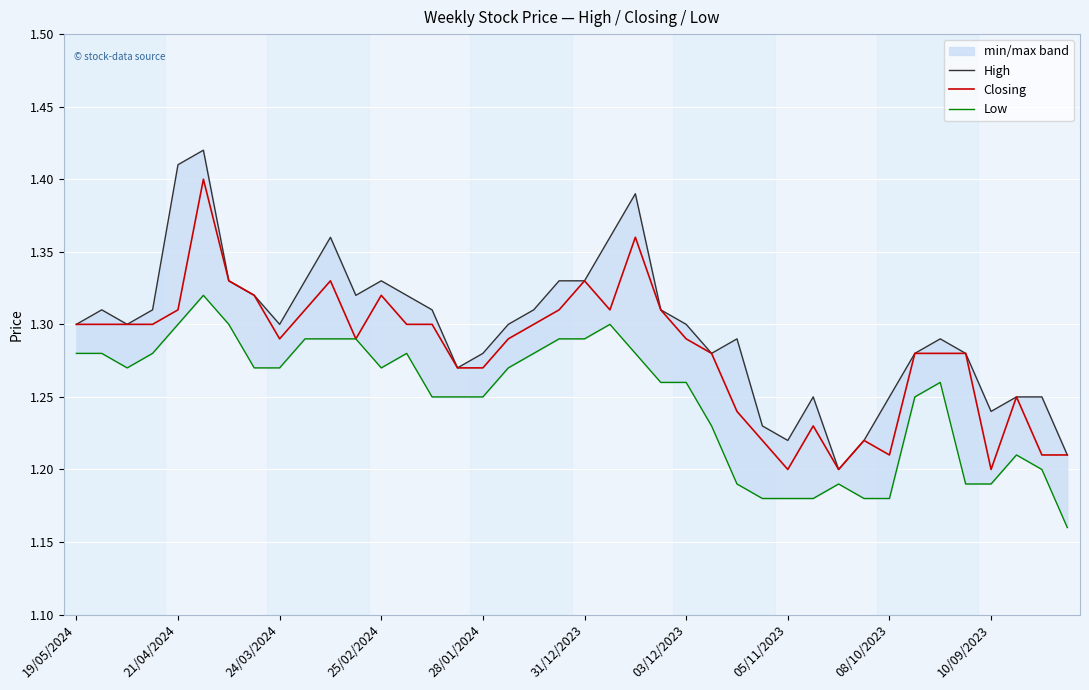

How many distinct data groups are displayed?

3